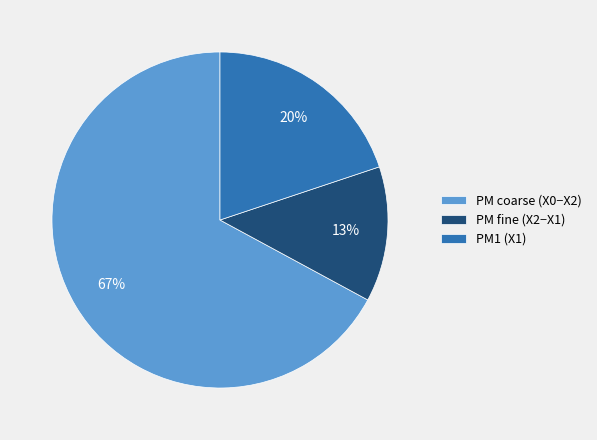

To the nearest percent, what is the average slice percentage?

33%